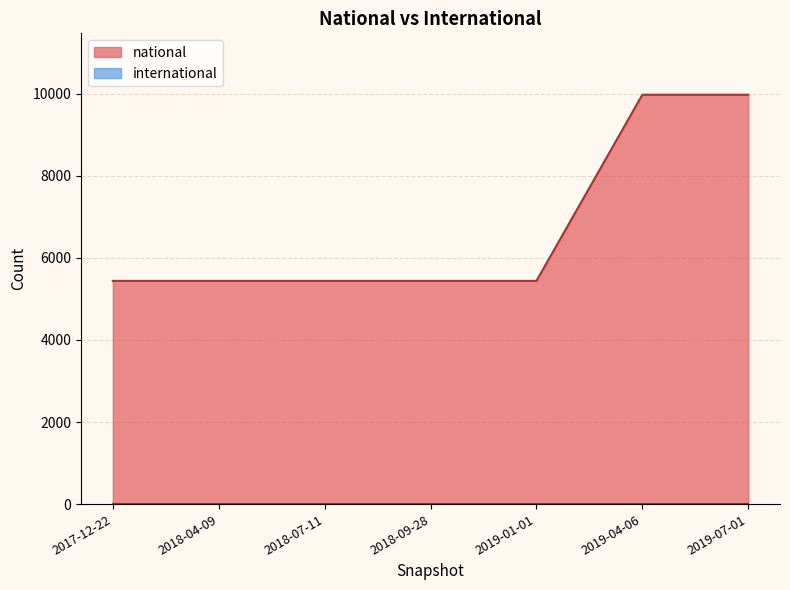

List the labels in order of national value, smallest first.

2018-09-28, 2018-07-11, 2017-12-22, 2018-04-09, 2019-01-01, 2019-04-06, 2019-07-01